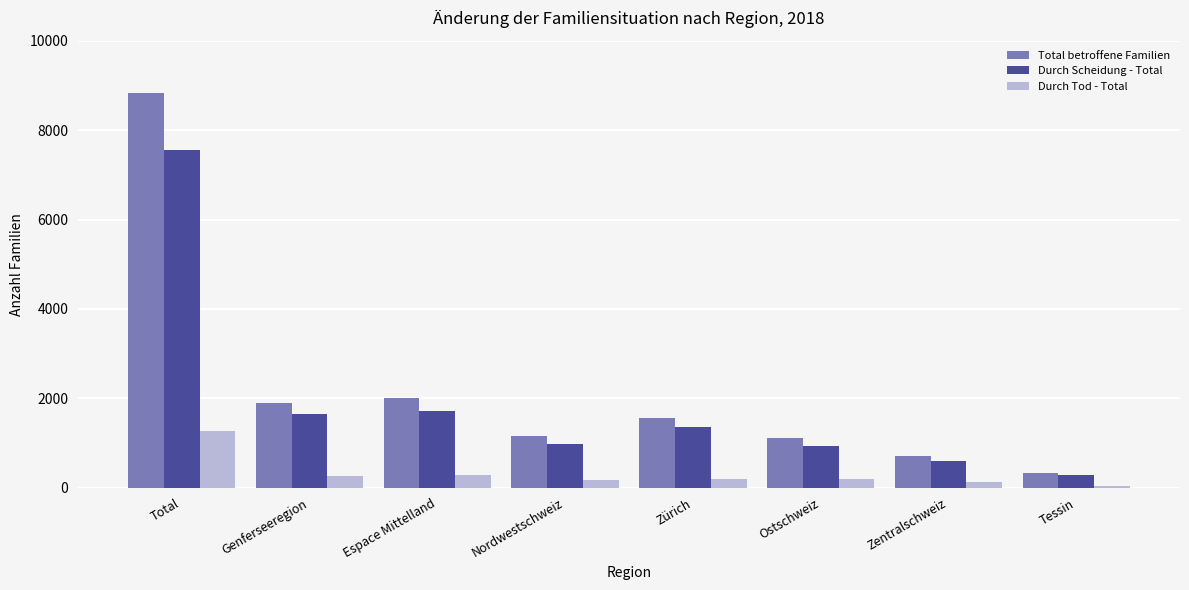

At which category does the chart reach its peak across all series?

Total